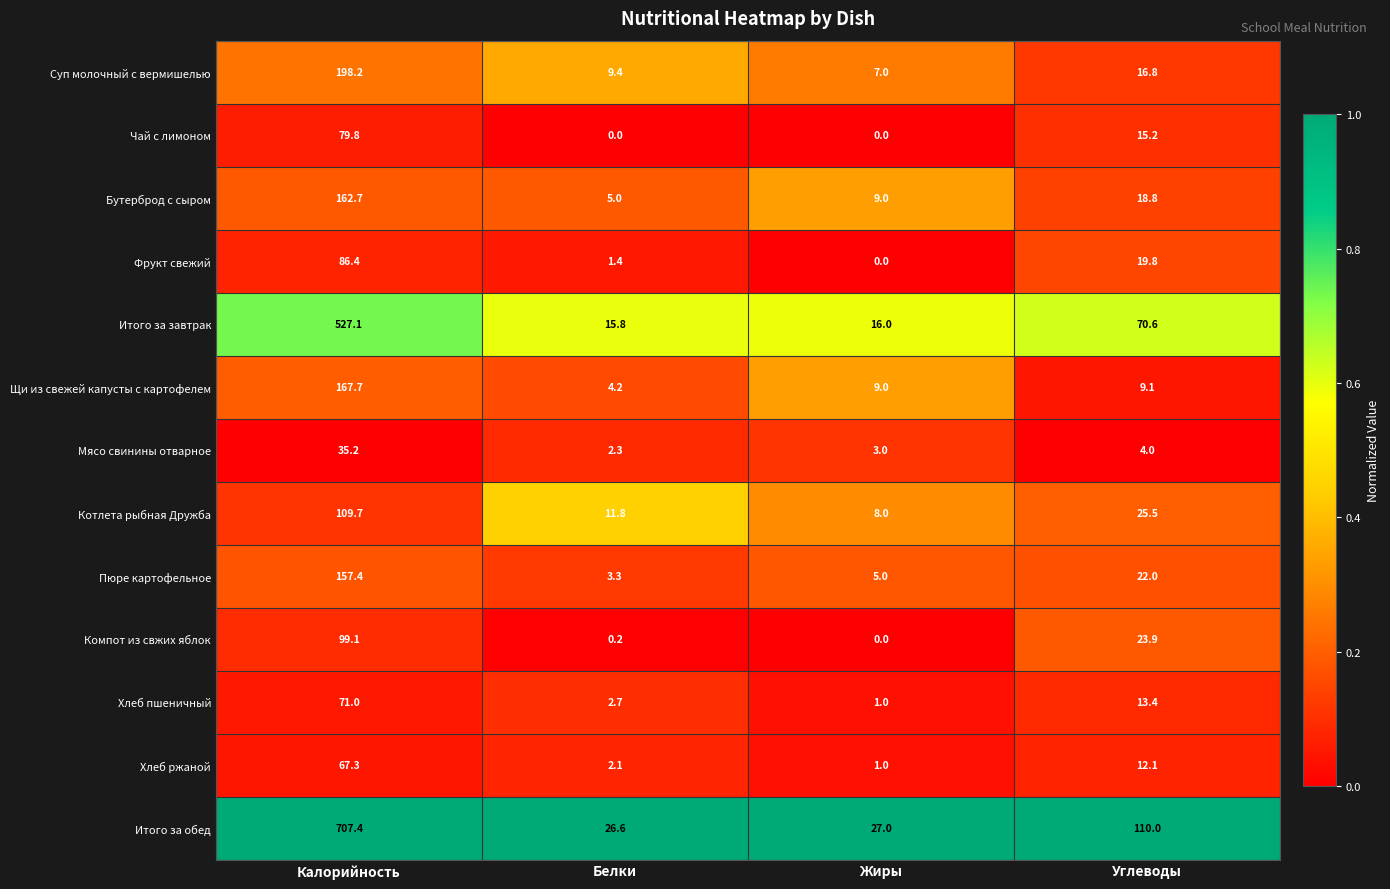

What is the difference between the highest and lowest values at Углеводы?

106.0